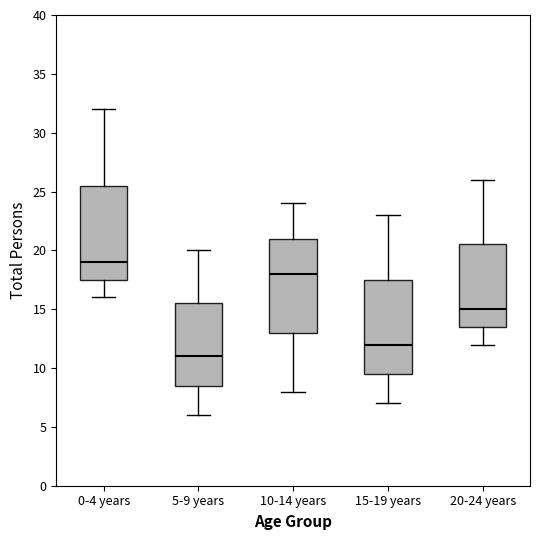

Where does the upper whisker of the box for 15-19 years end on the y-axis? The values are not printed on the chart, so give them approximately, as read against the axis.

23.0